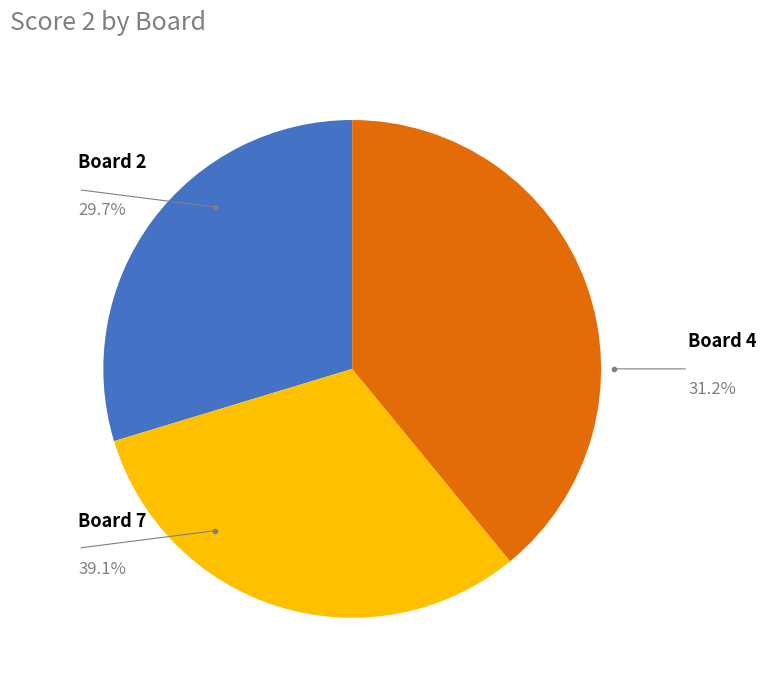

To the nearest percent, what portion does Board 4 represent?

31%